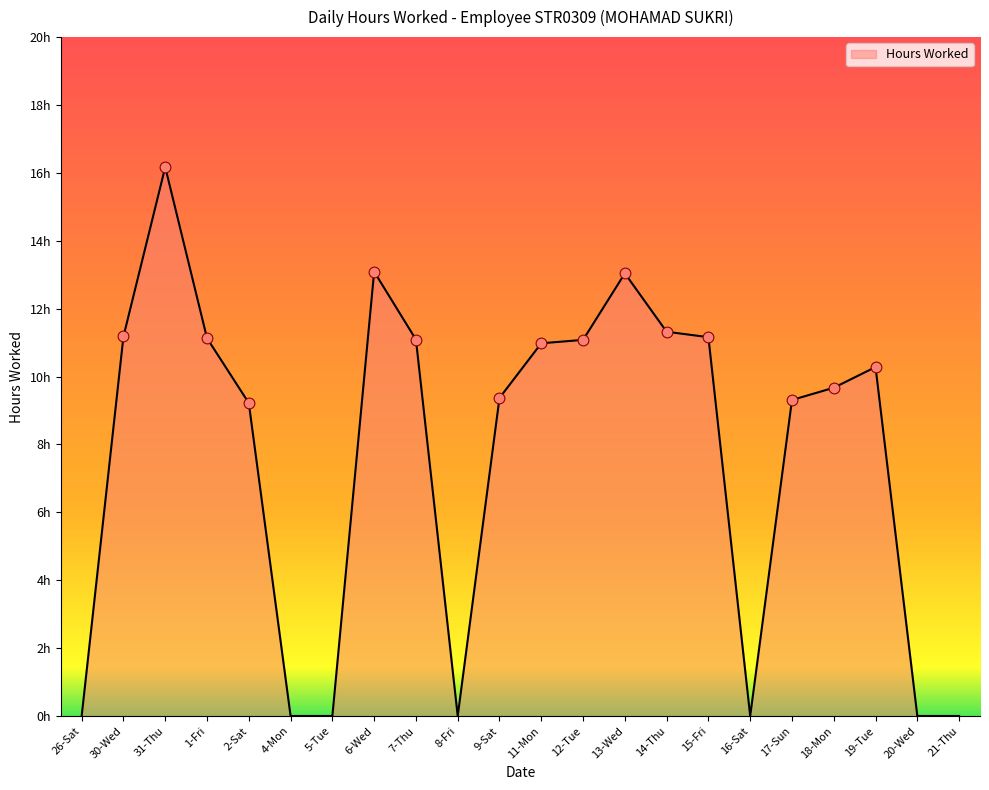

What is the change in value from 2-Sat to 18-Mon?

+0.4